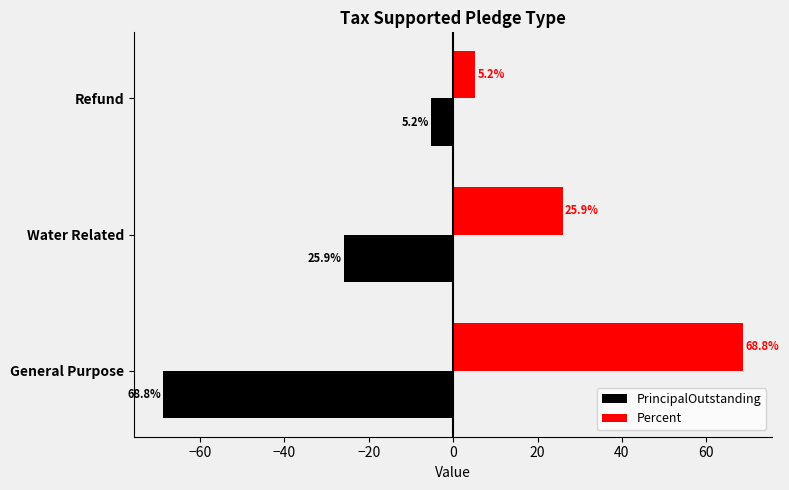

What is the sum of all Percent values?

100.0